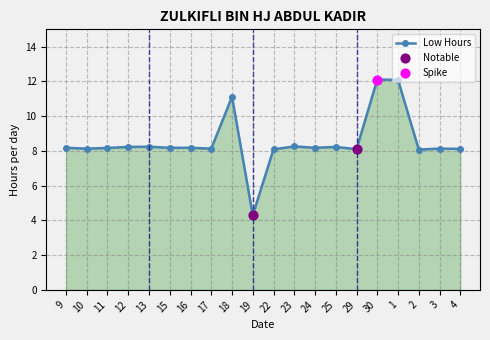

What is the change in value from 16 to 29?

-0.1